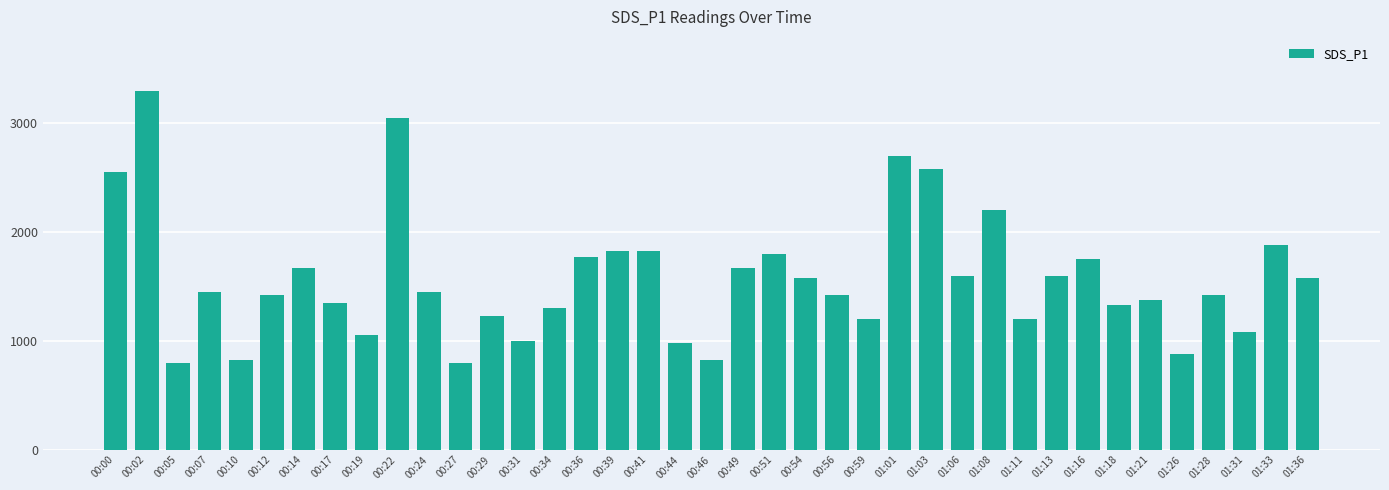

Approximately how many times larger is the value at 00:14 compared to 00:59?

1.4